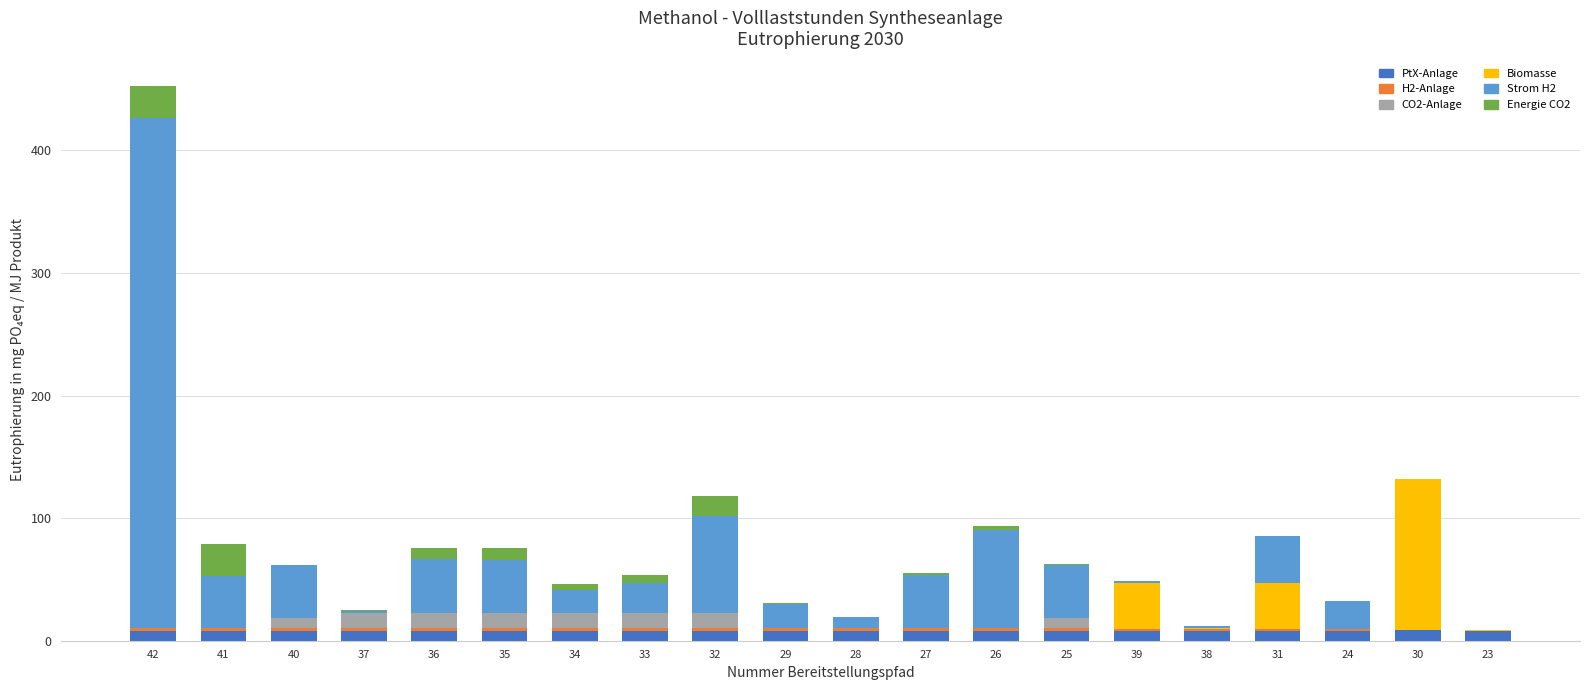

At which category is the sum across all series the highest?

42